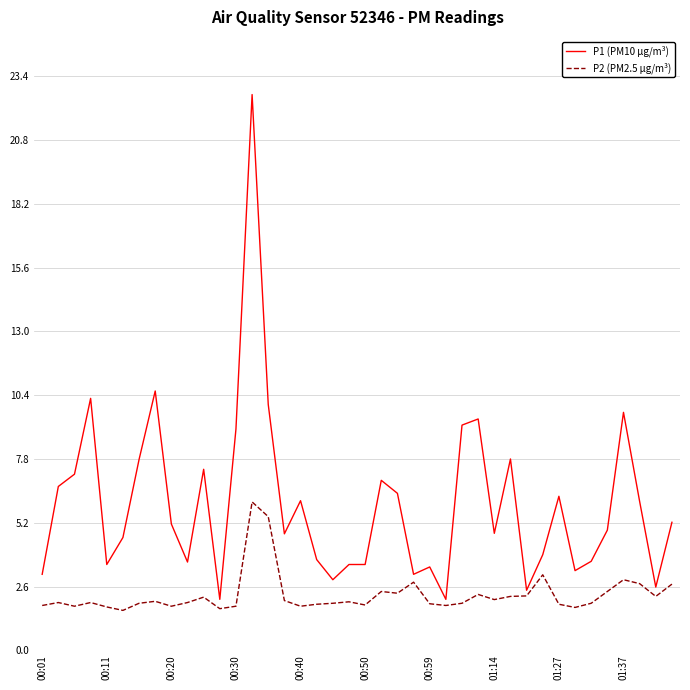

True or false: P1 (PM10 µg/m³) and P2 (PM2.5 µg/m³) intersect in this chart.

False